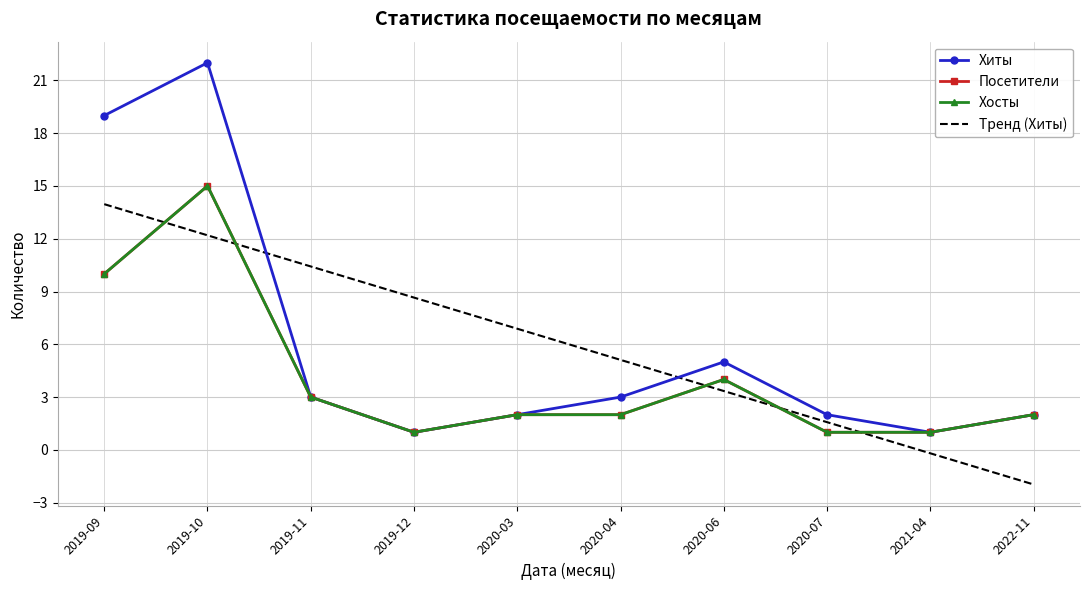

At which label does Посетители reach its peak?

2019-10